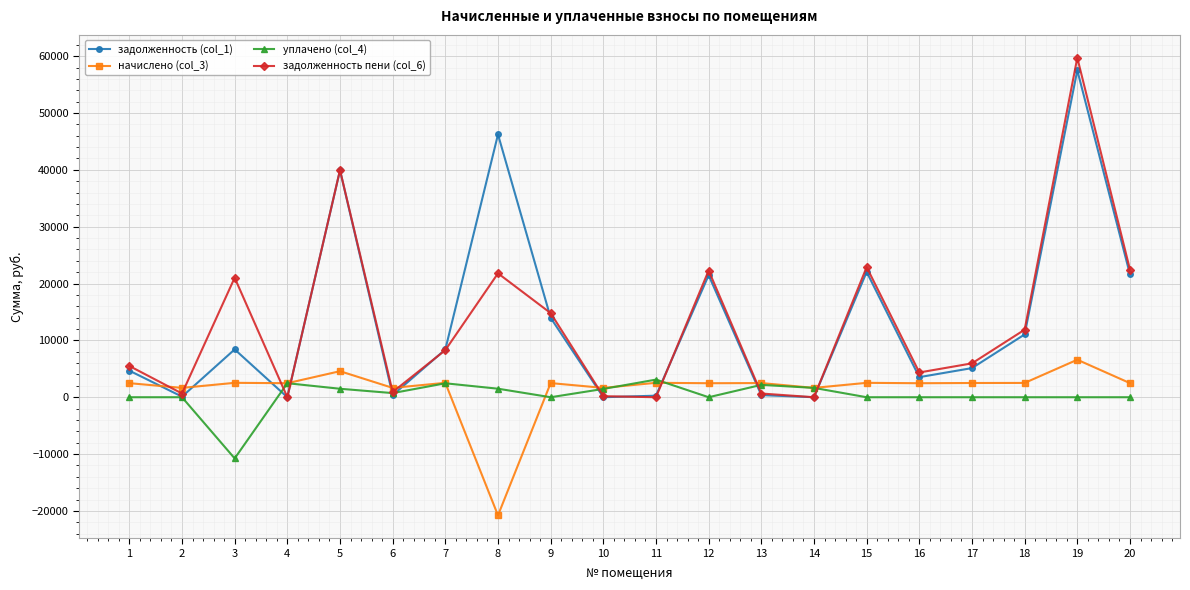

What are all the series names shown in the legend?

задолженность (col_1), начислено (col_3), уплачено (col_4), задолженность пени (col_6)